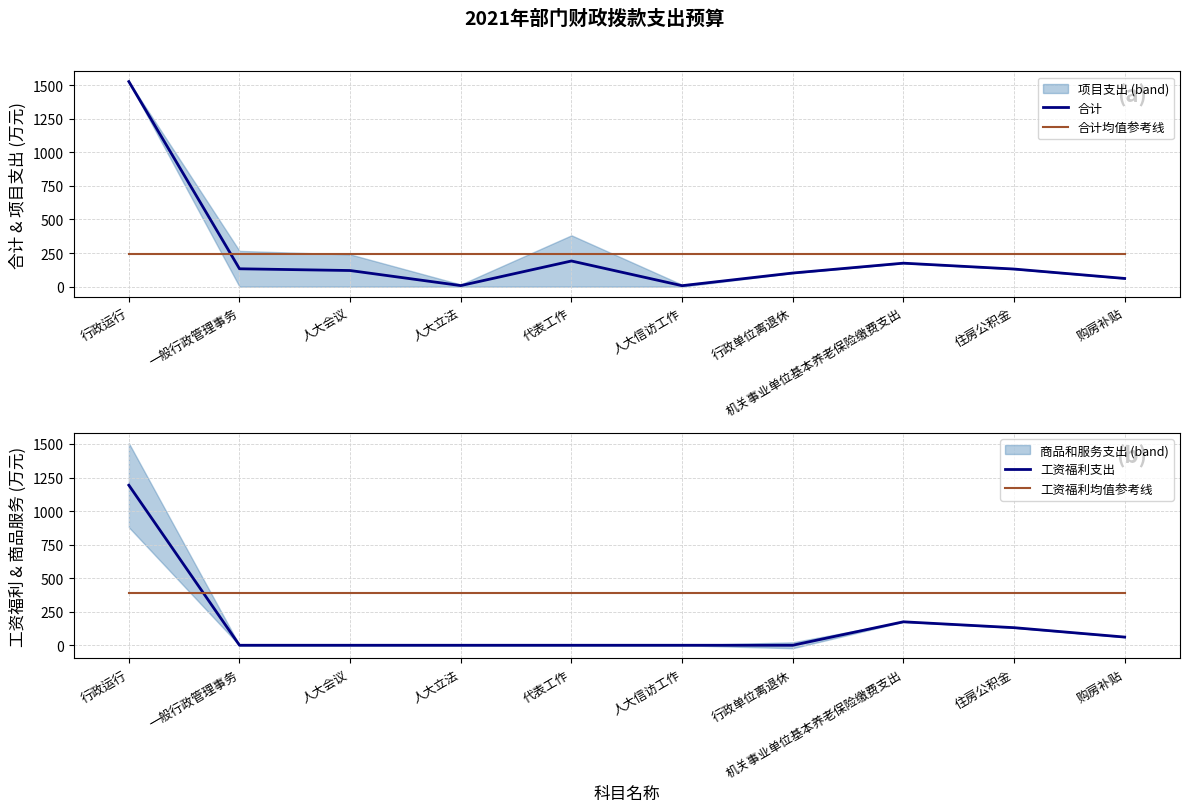

How many lines are shown in the chart?

4